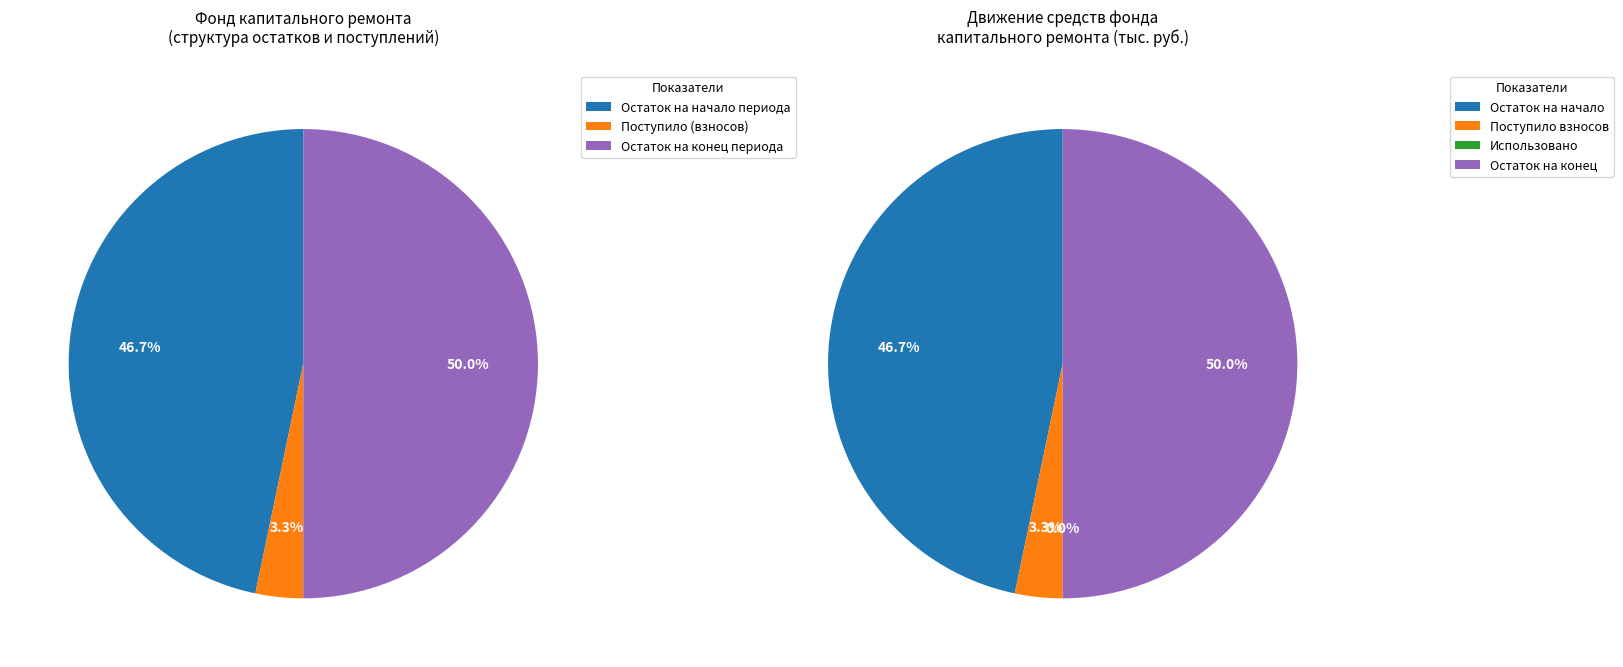

How many slices are in this pie chart?

4